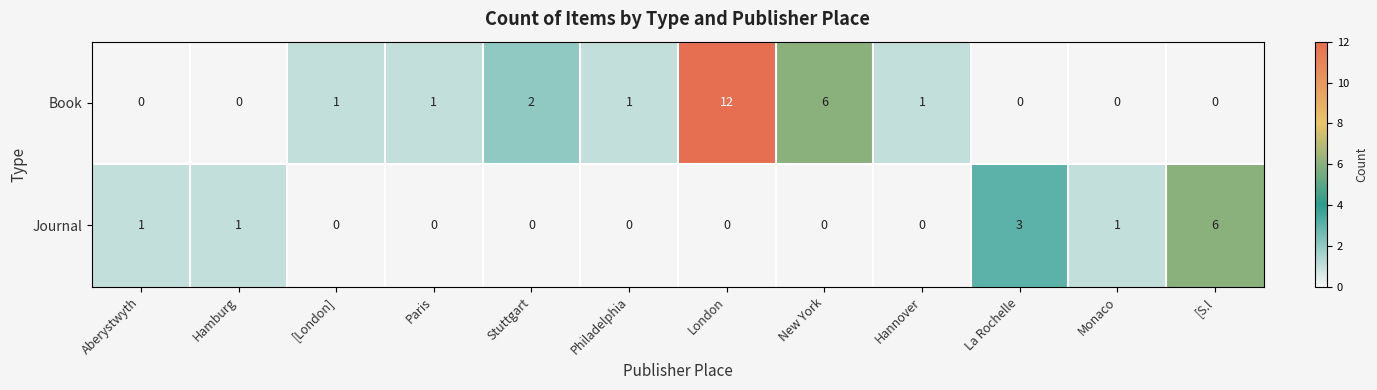

What is the maximum value shown in the chart?

12